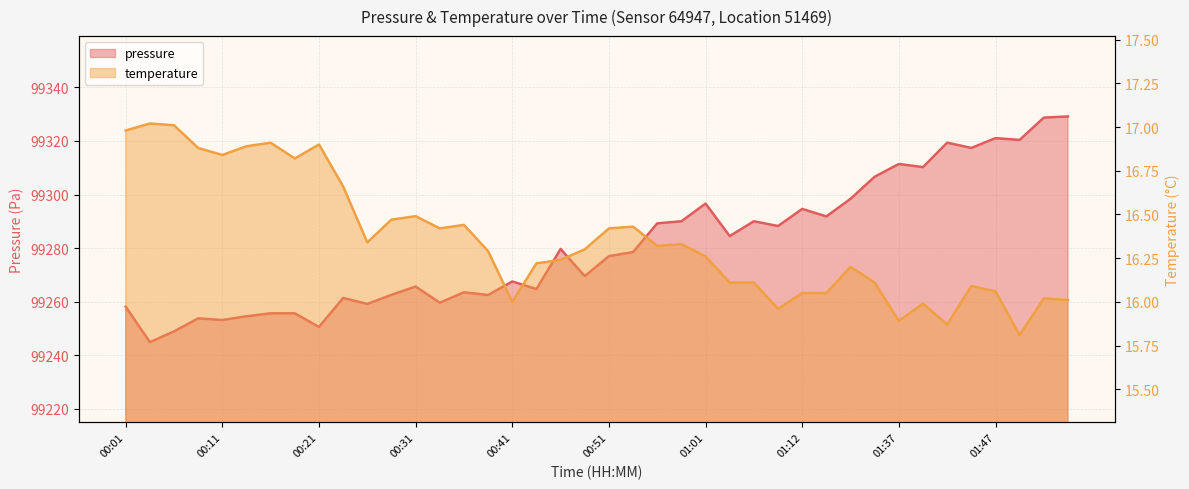

Where does the temperature series first go above 16?

00:01